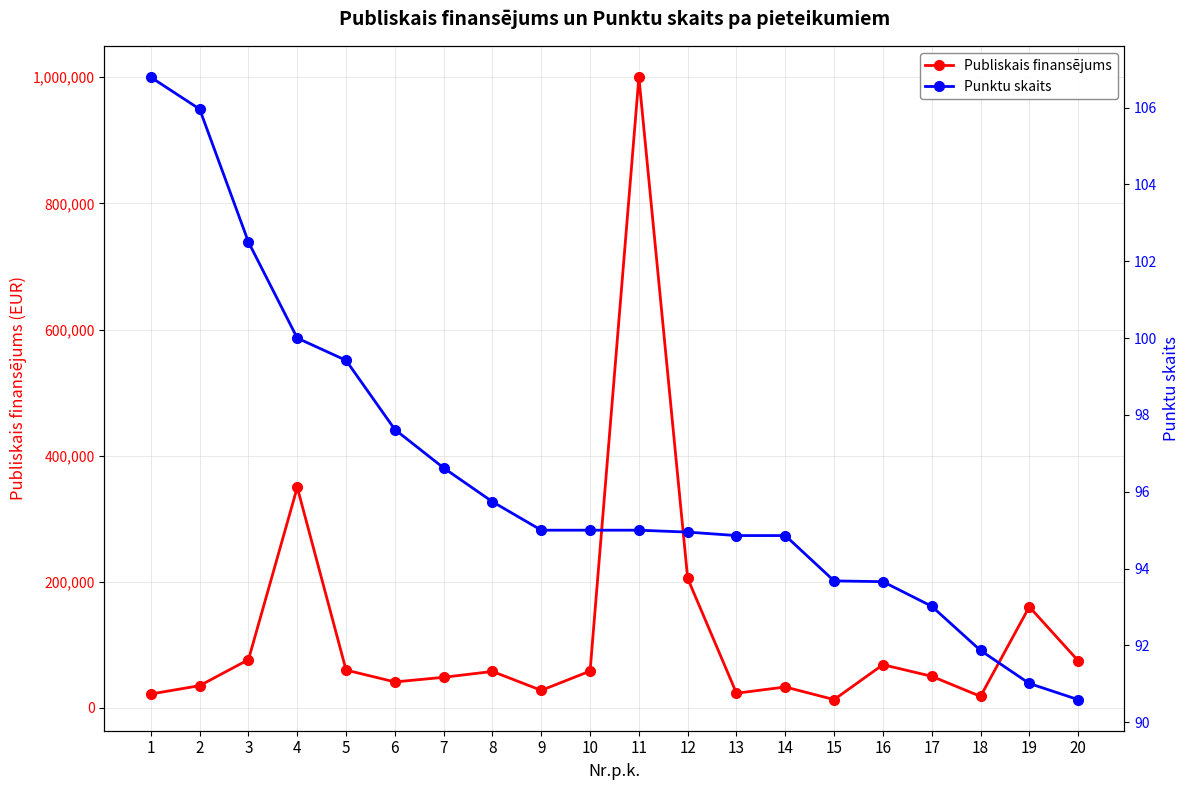

Which series has the largest total across all categories?

Publiskais finansējums